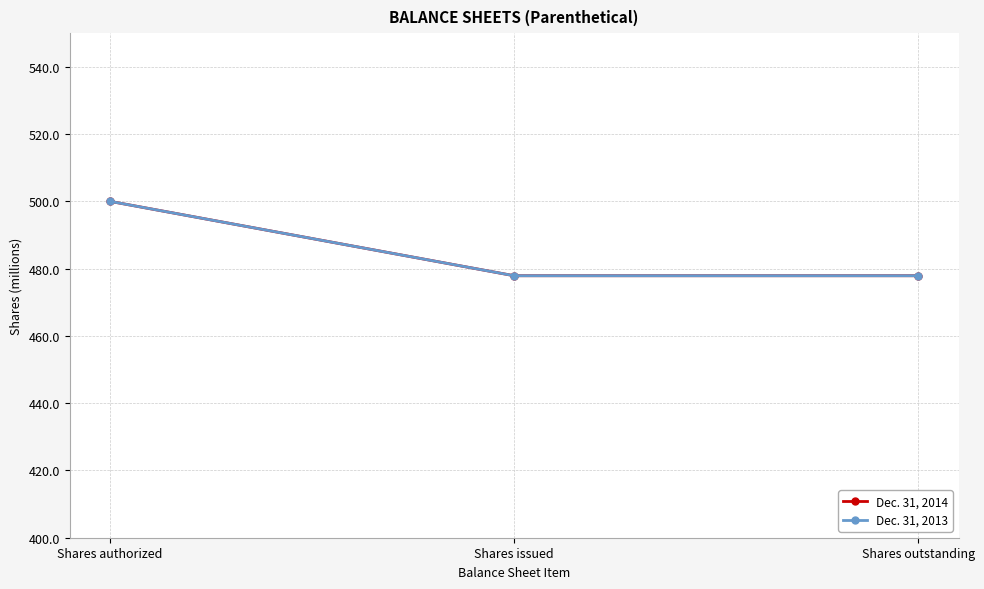

What is the label of the 3rd point from the left?

Shares outstanding